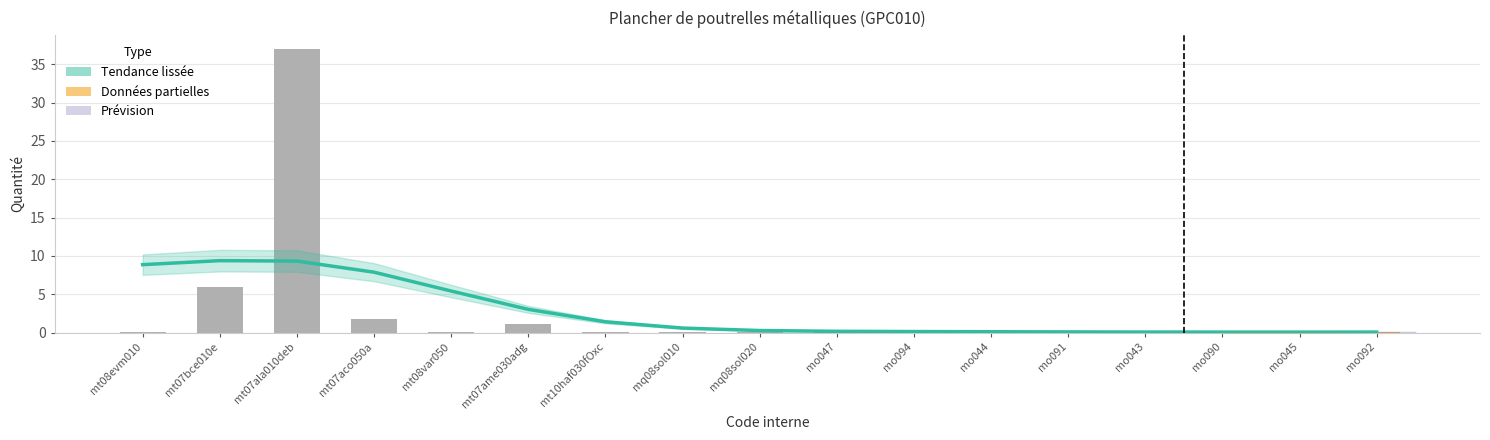

What is the change in value from mt07bce010e to mo043?

-6.0